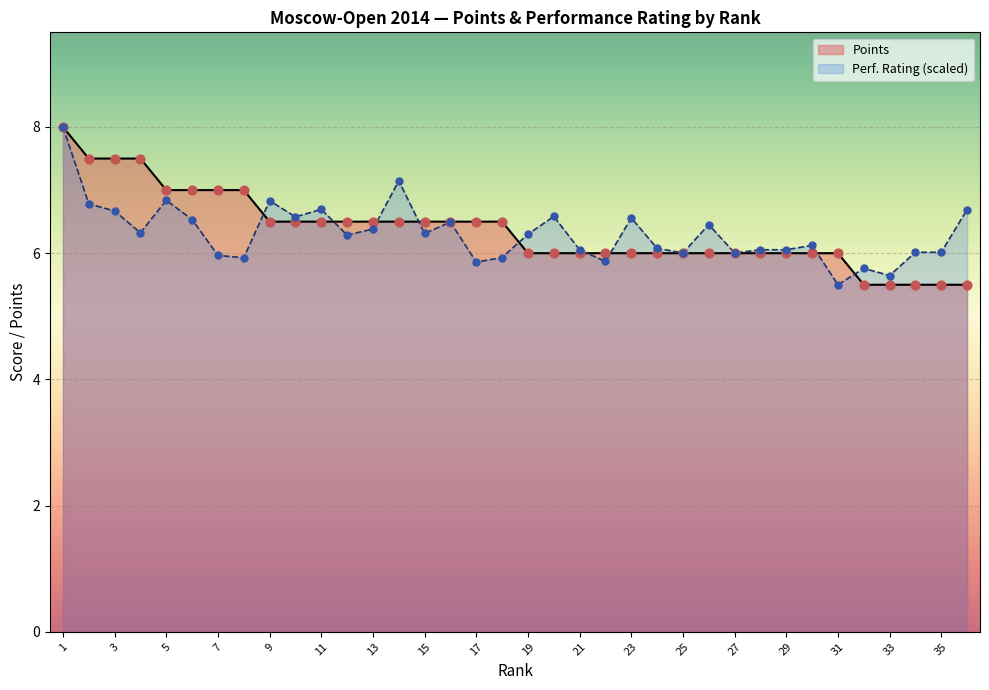

Which series has the largest total across all categories?

Points